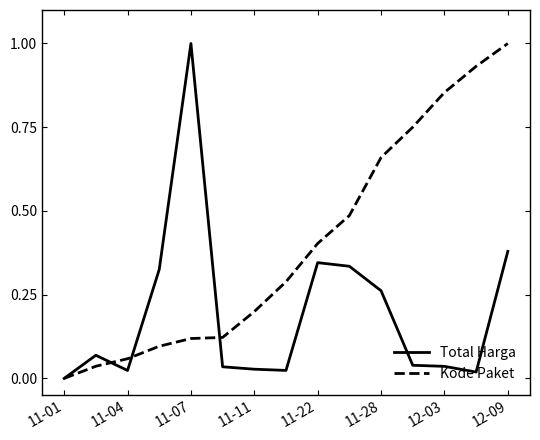

Rank the series by their average value, from lowest to highest.

Total Harga, Kode Paket